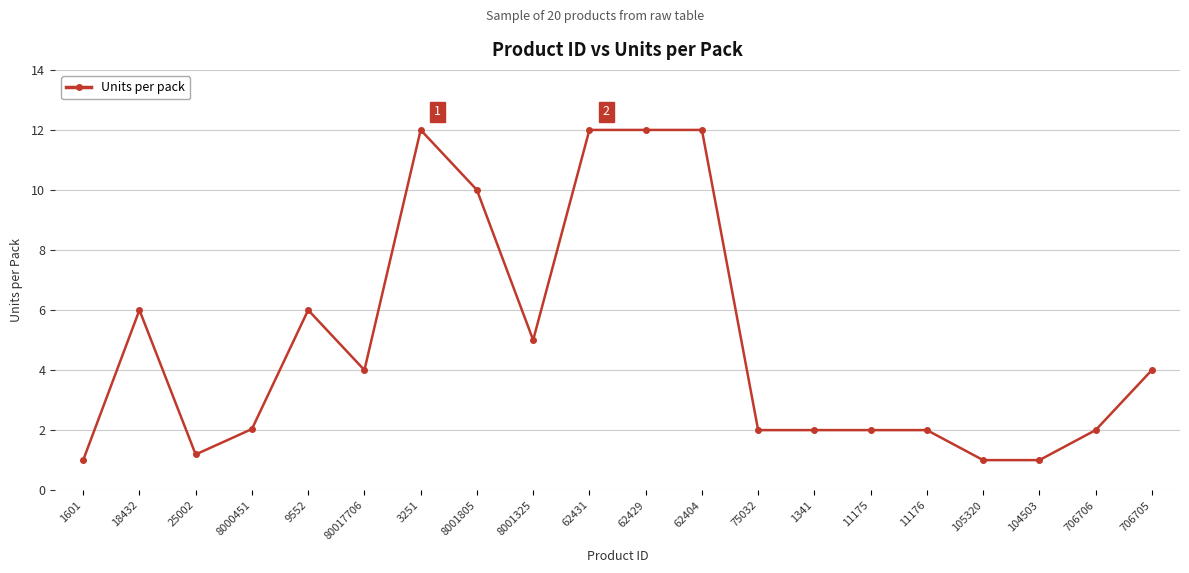

The value at 25002 is 1.2. True or false?

True